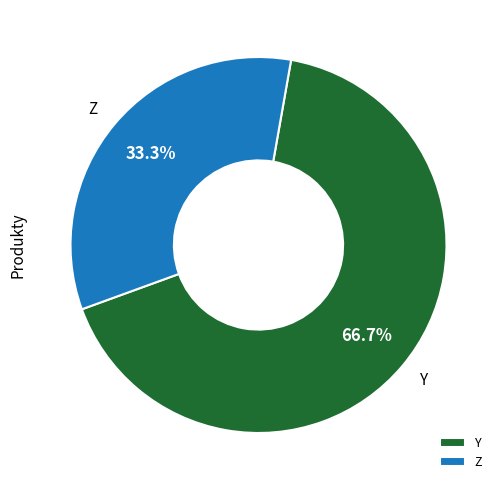

What is the ratio of the value at Y to the value at Z?

2.0